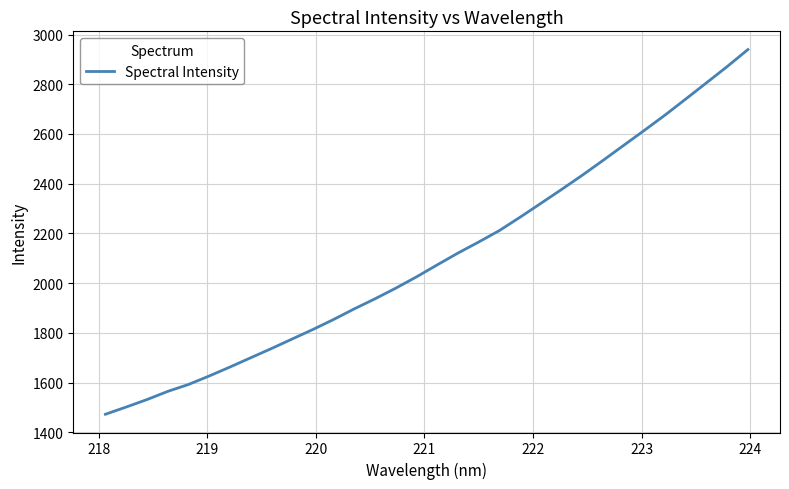

What is the smallest value displayed?

1472.6